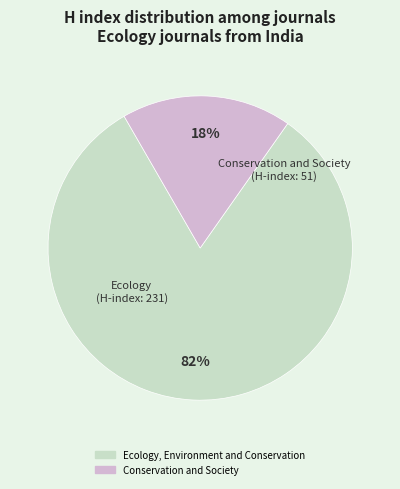

Count the number of slices in the pie.

2